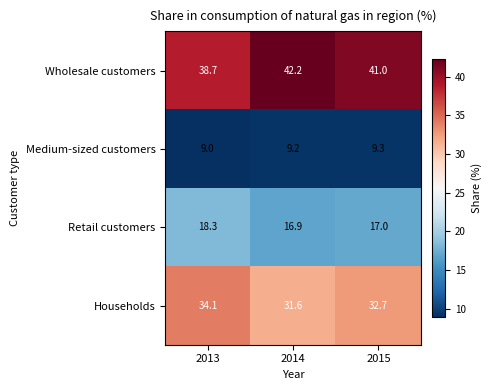

What is the maximum value shown in the chart?

42.2